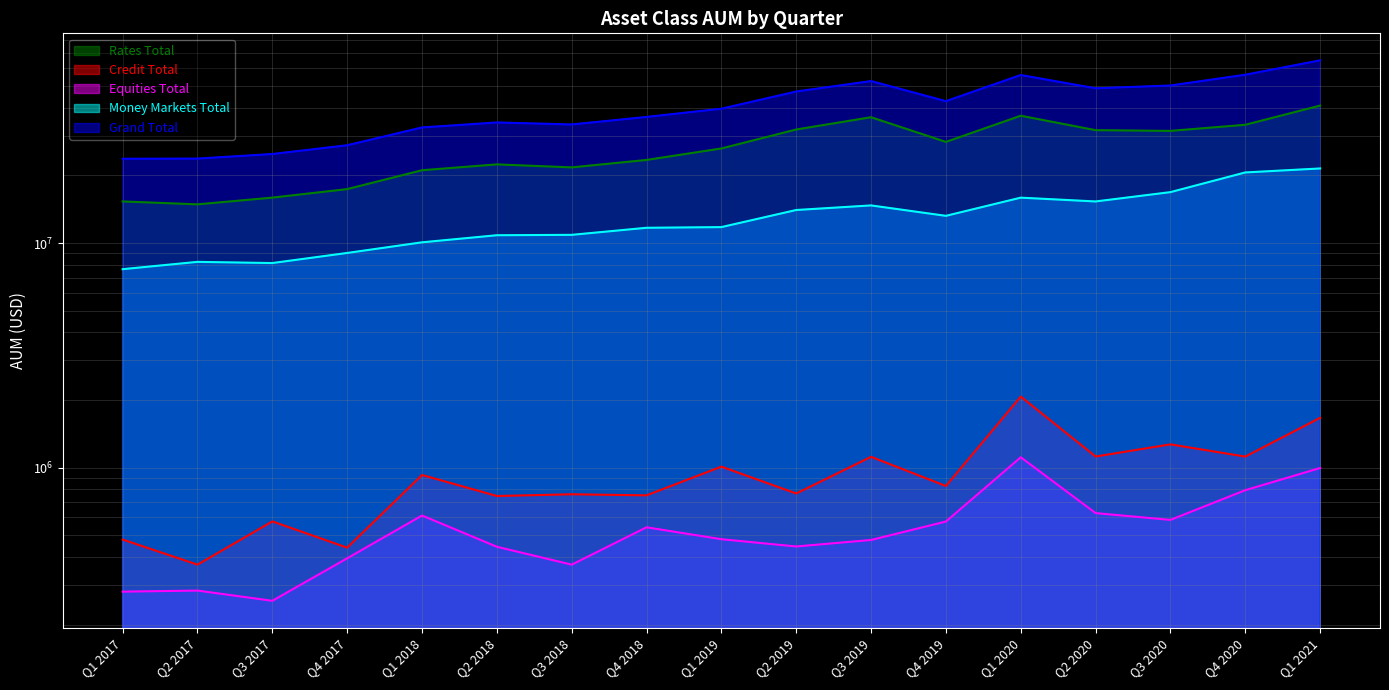

How many interior local valleys does the Rates Total series have?

4